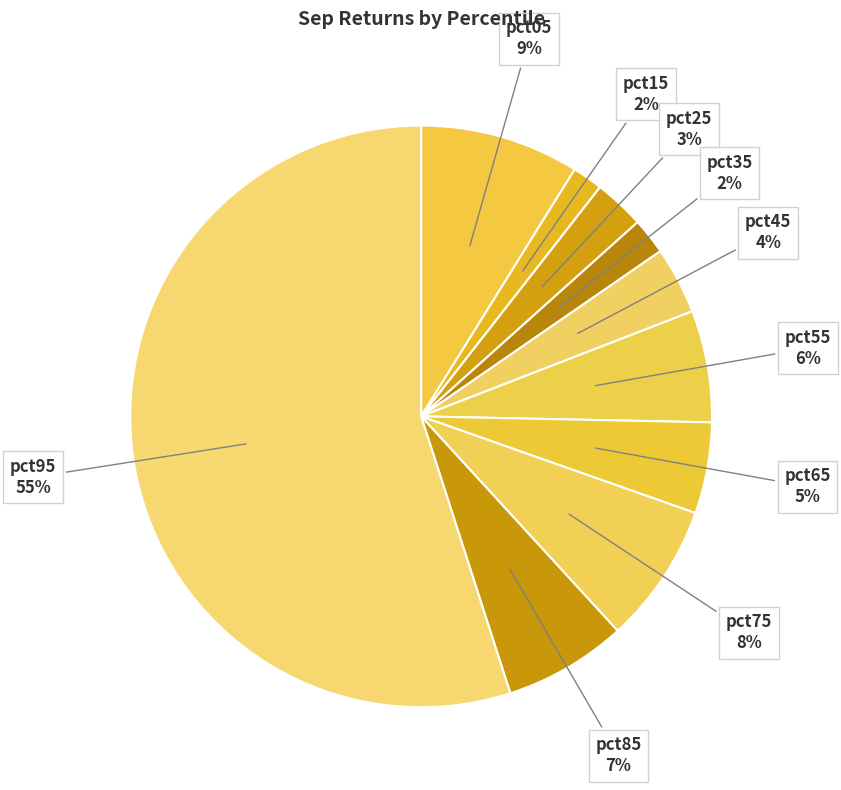

To the nearest percent, what is the difference between the largest and smallest slice percentages?

53%